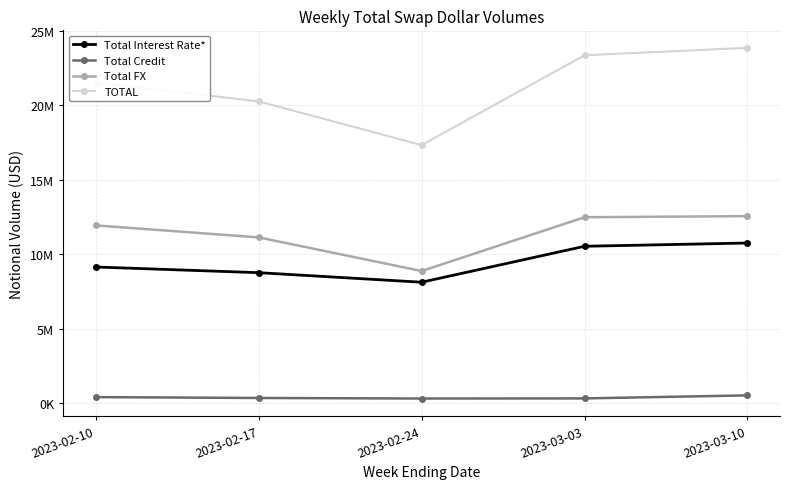

True or false: Total Interest Rate* and TOTAL cross at least once.

False